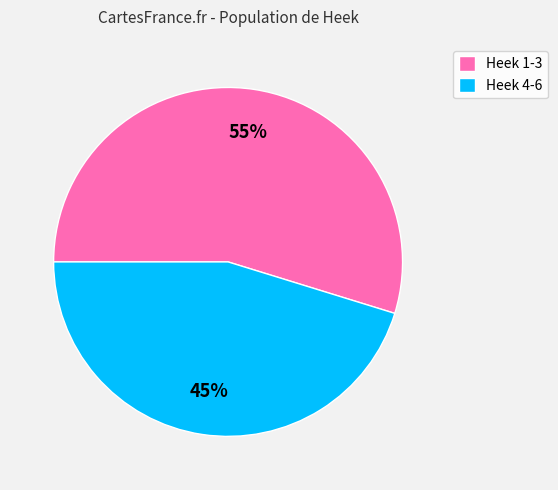

The Heek 1-3 slice represents 55% of the pie. True or false?

True